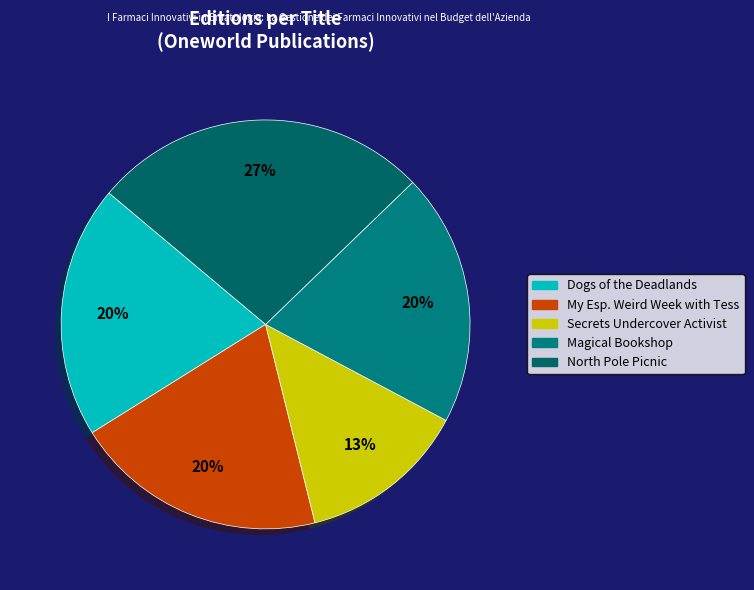

Count the number of slices in the pie.

5